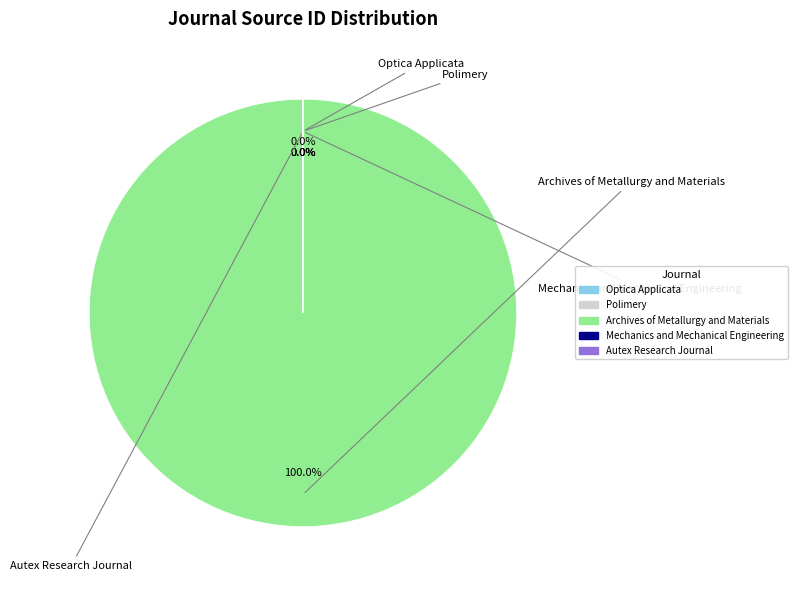

Which slice is the smallest?

Optica Applicata